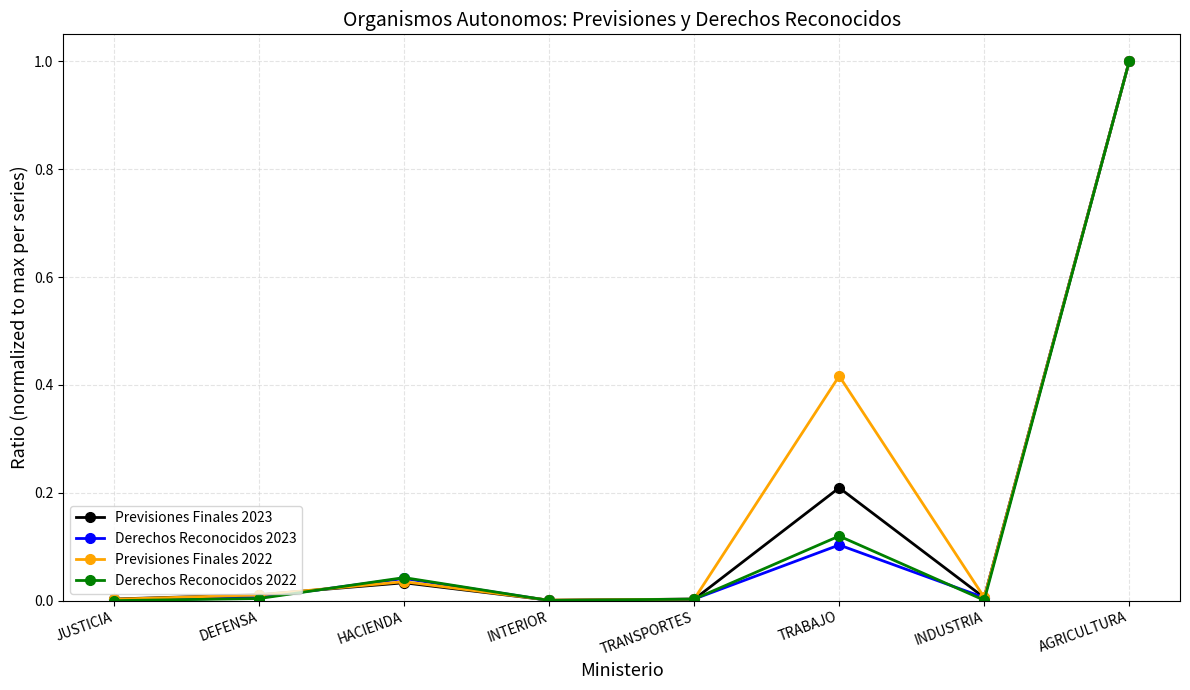

At which category is the sum across all series the highest?

AGRICULTURA